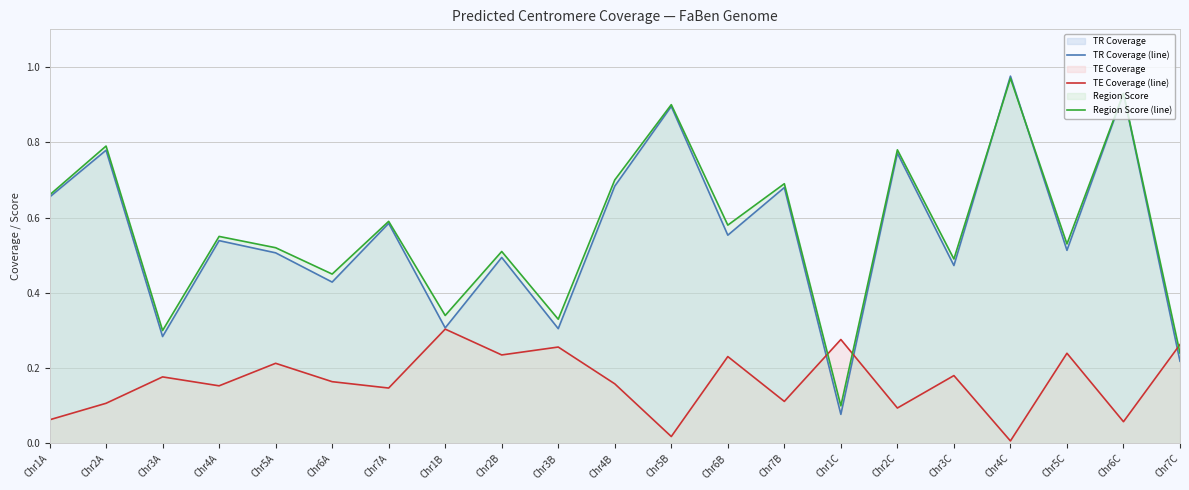

What is the approximate value of Region Score (line) at Chr3A?

0.3